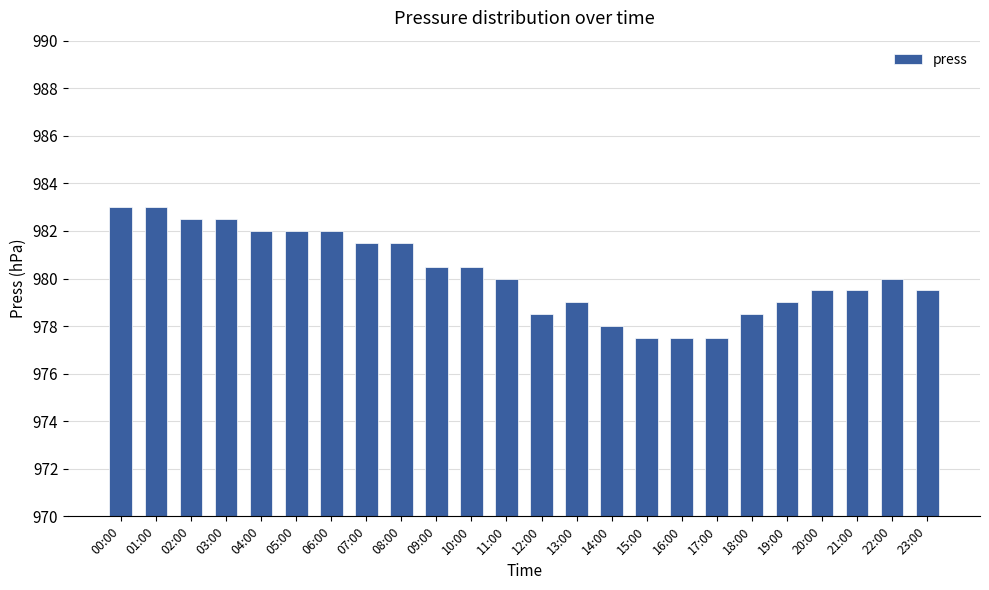

Approximately how many times larger is the value at 04:00 compared to 22:00?

1.0